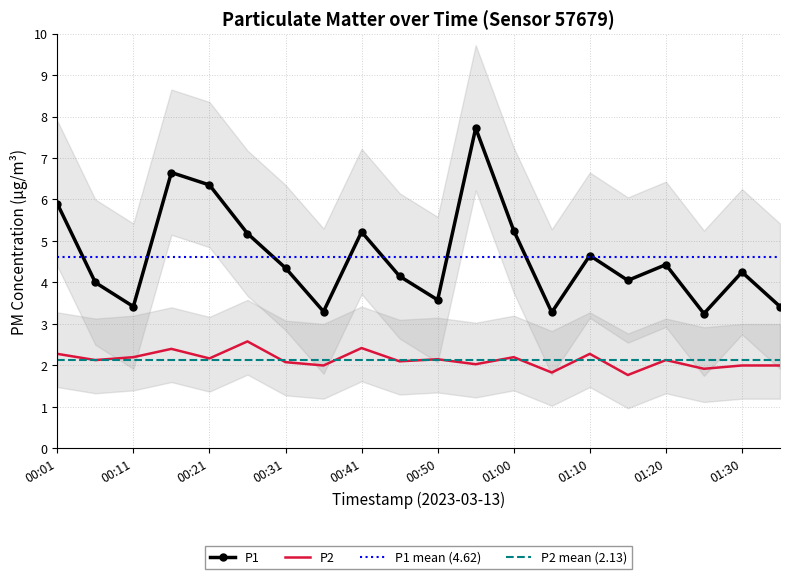

At how many categories does at least one series exceed 3?

20